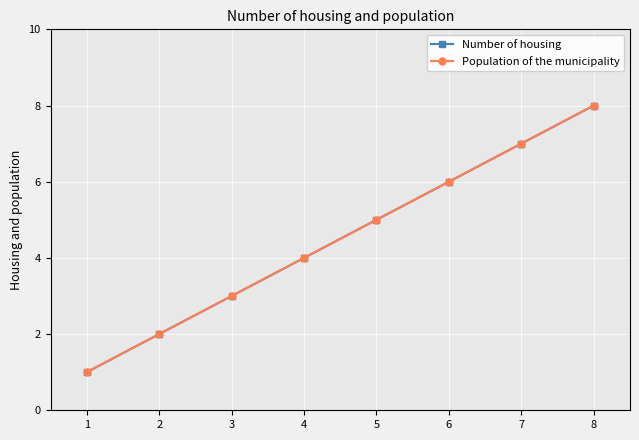

At which category is the sum across all series the highest?

8